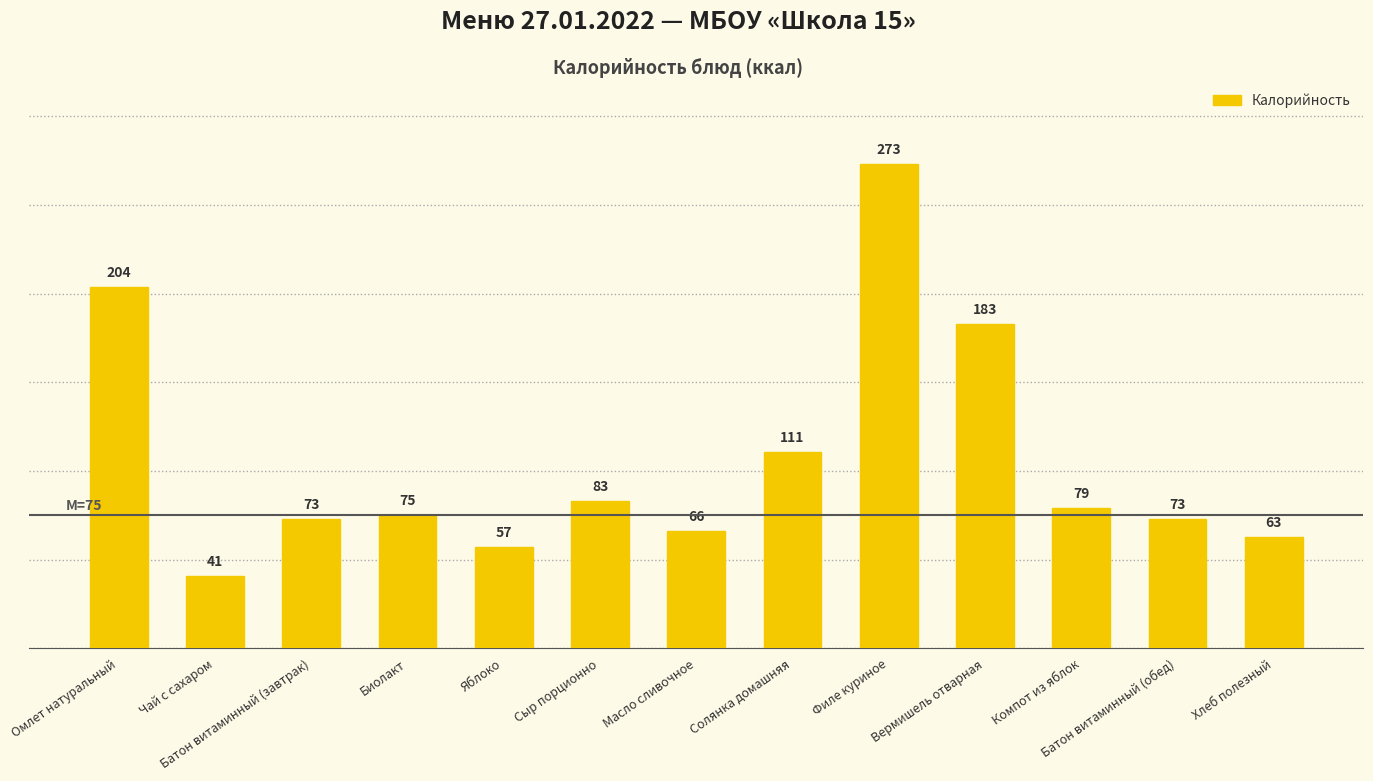

Reading left to right, list all the values displayed in this chart.

Омлет натуральный=204	Чай с сахаром=41	Батон витаминный (завтрак)=73	Биолакт=75	Яблоко=57	Сыр порционно=83	Масло сливочное=66	Солянка домашняя=111	Филе куриное=273	Вермишель отварная=183	Компот из яблок=79	Батон витаминный (обед)=73	Хлеб полезный=63